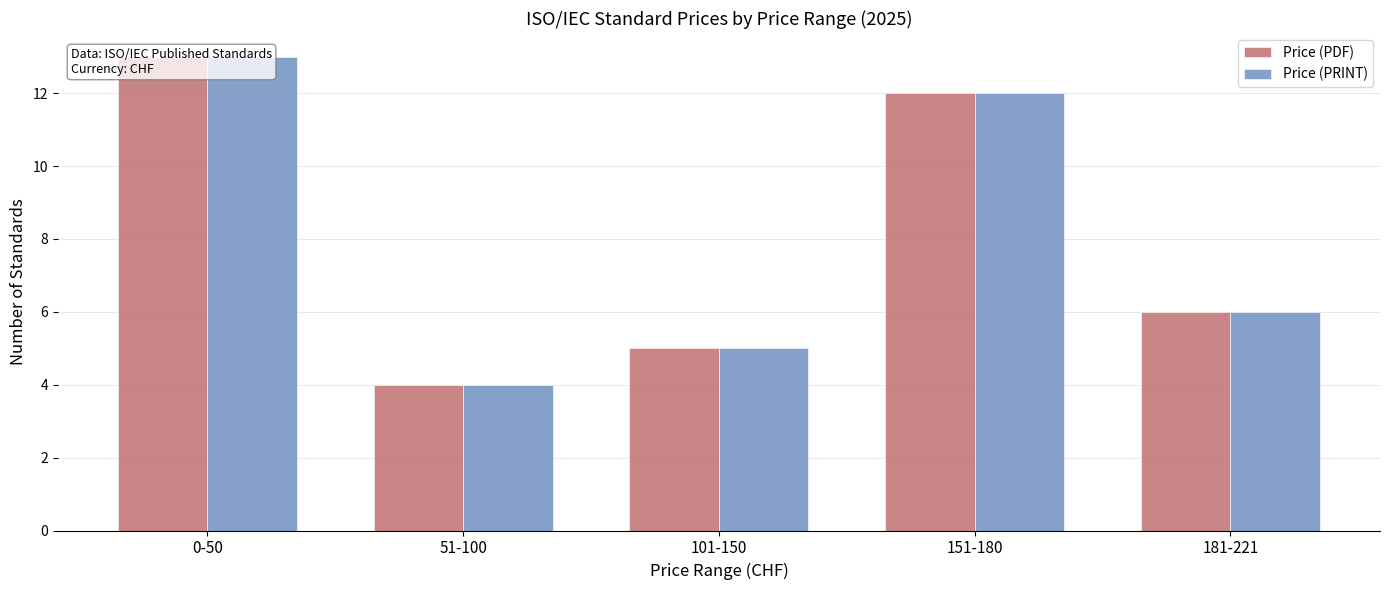

How many bars are there in each group?

2